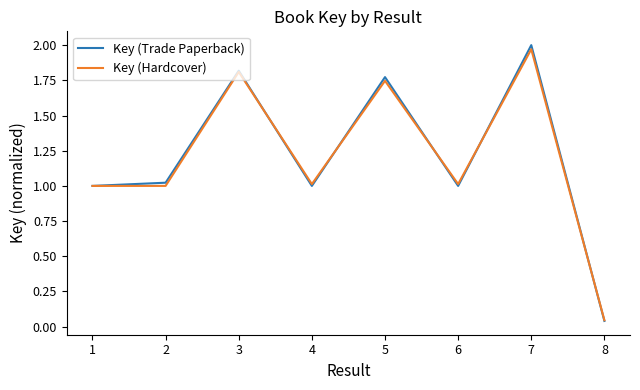

Is the value of Key (Hardcover) at 2 greater than the value of Key (Trade Paperback) at 7?

No